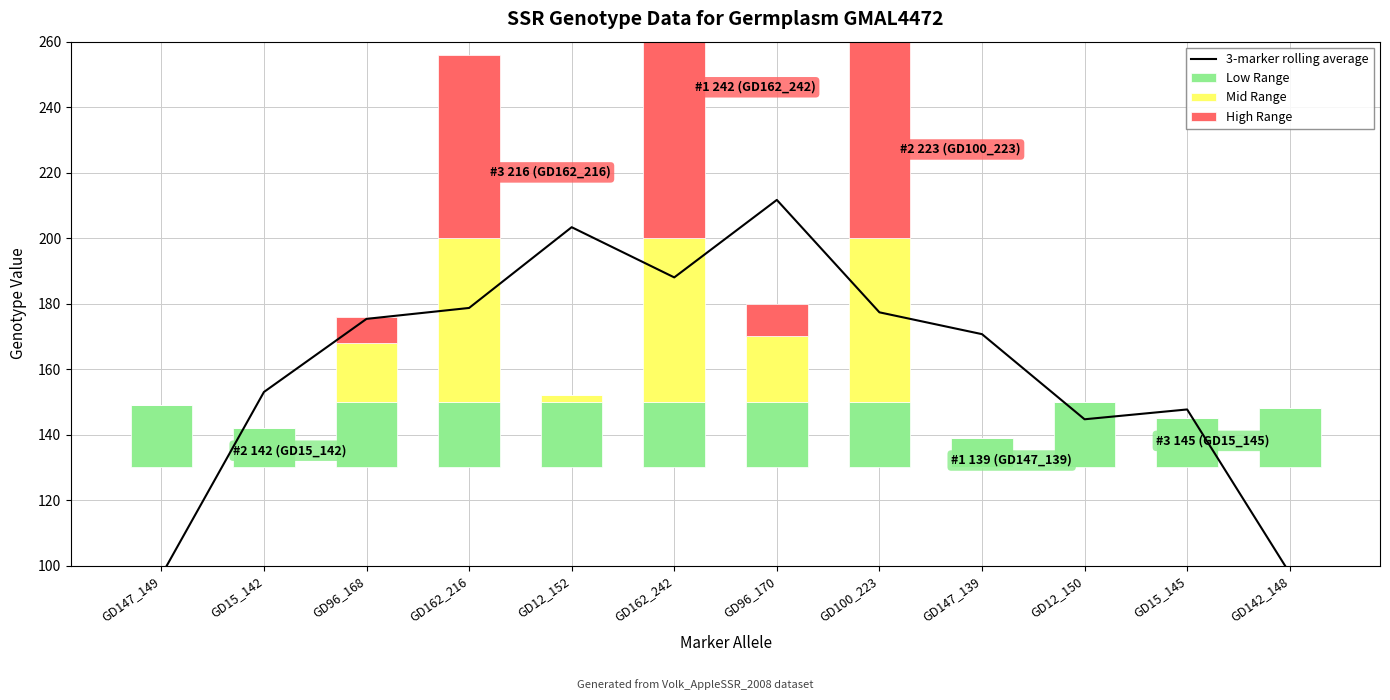

Between GD96_168 and GD147_139, which is larger?

GD96_168